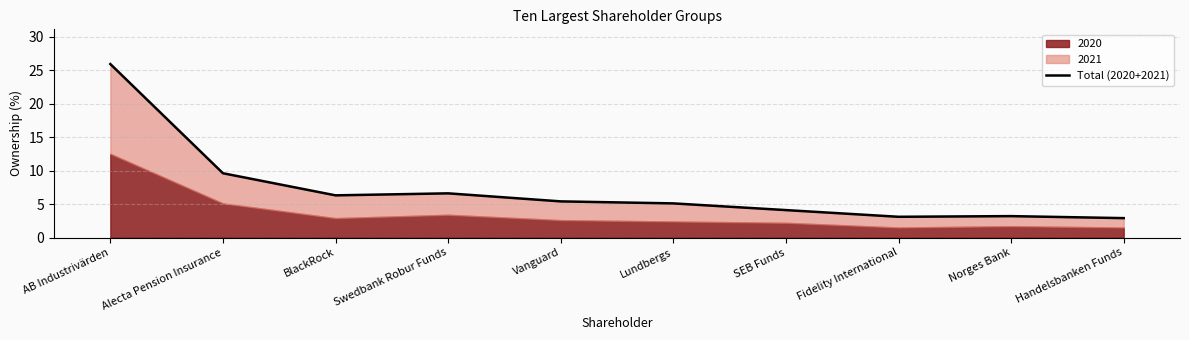

The chart shows a value of 0.7 at Norges Bank. True or false?

False